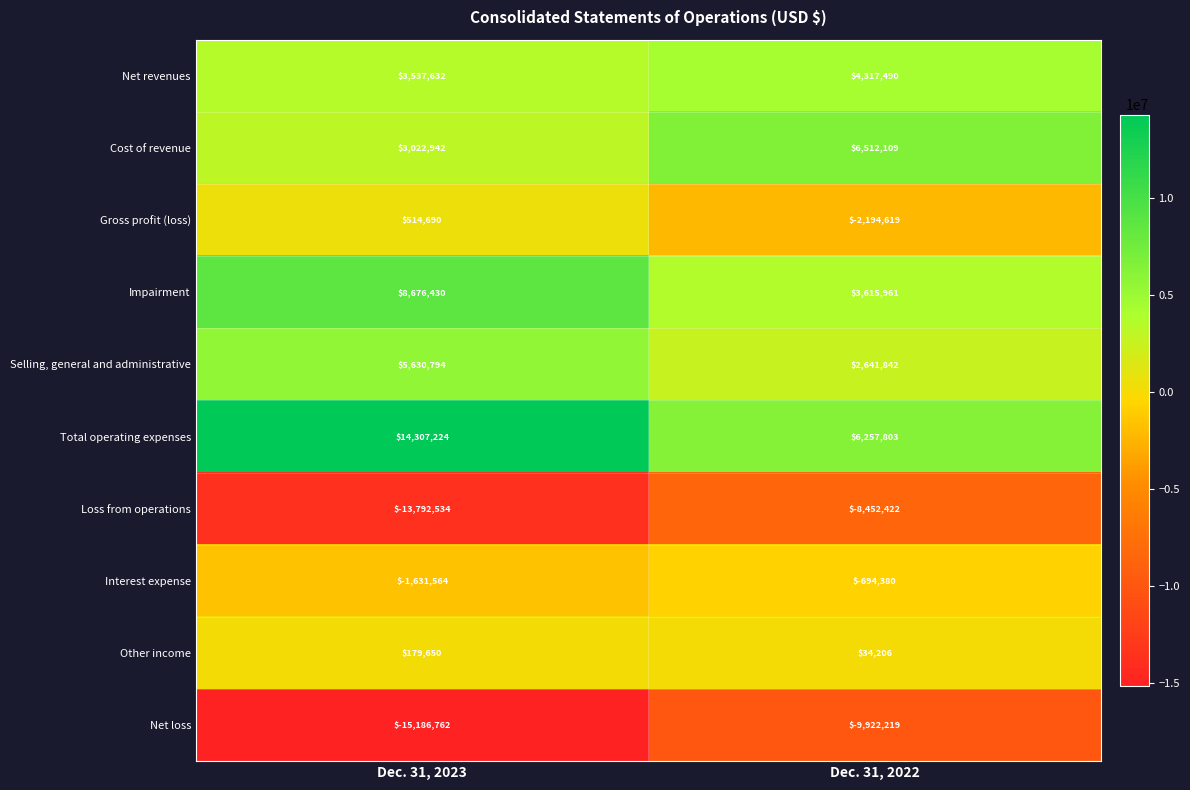

Is it true that Interest expense equals -1631564 at Dec. 31, 2023?

True